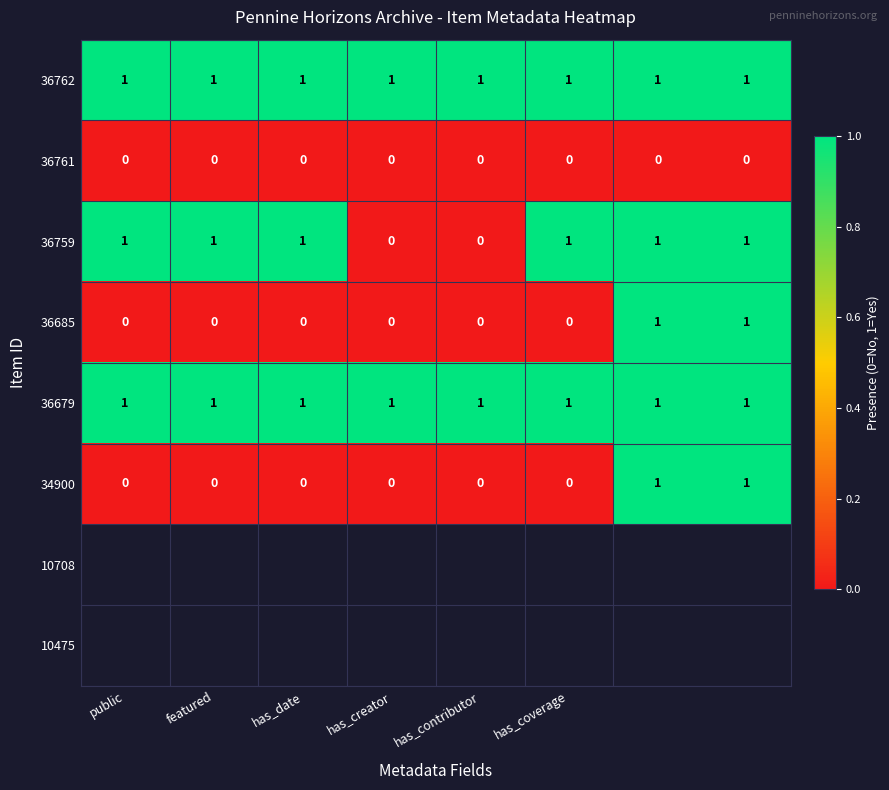

Count the 34900 values in the range 0 to 1.

8